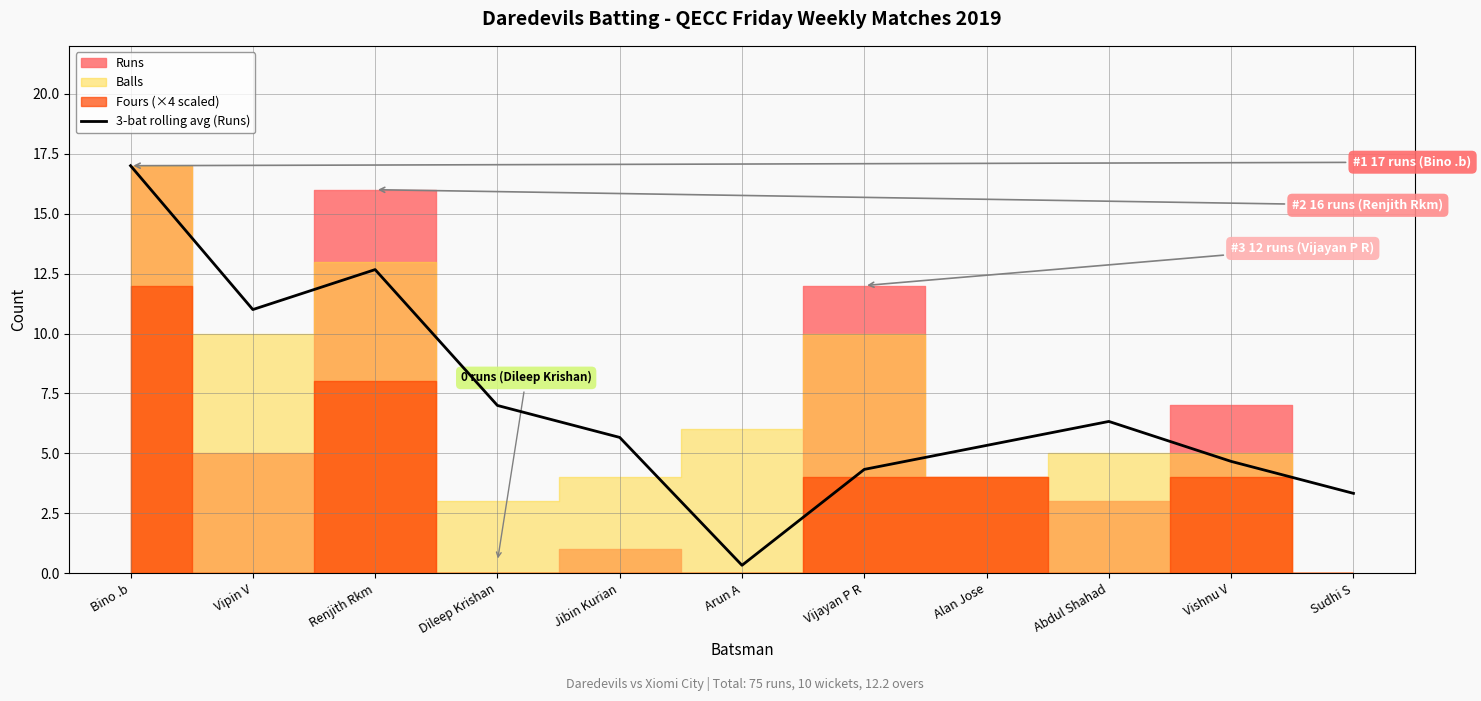

What is the label of the 11th point from the left?

Sudhi S